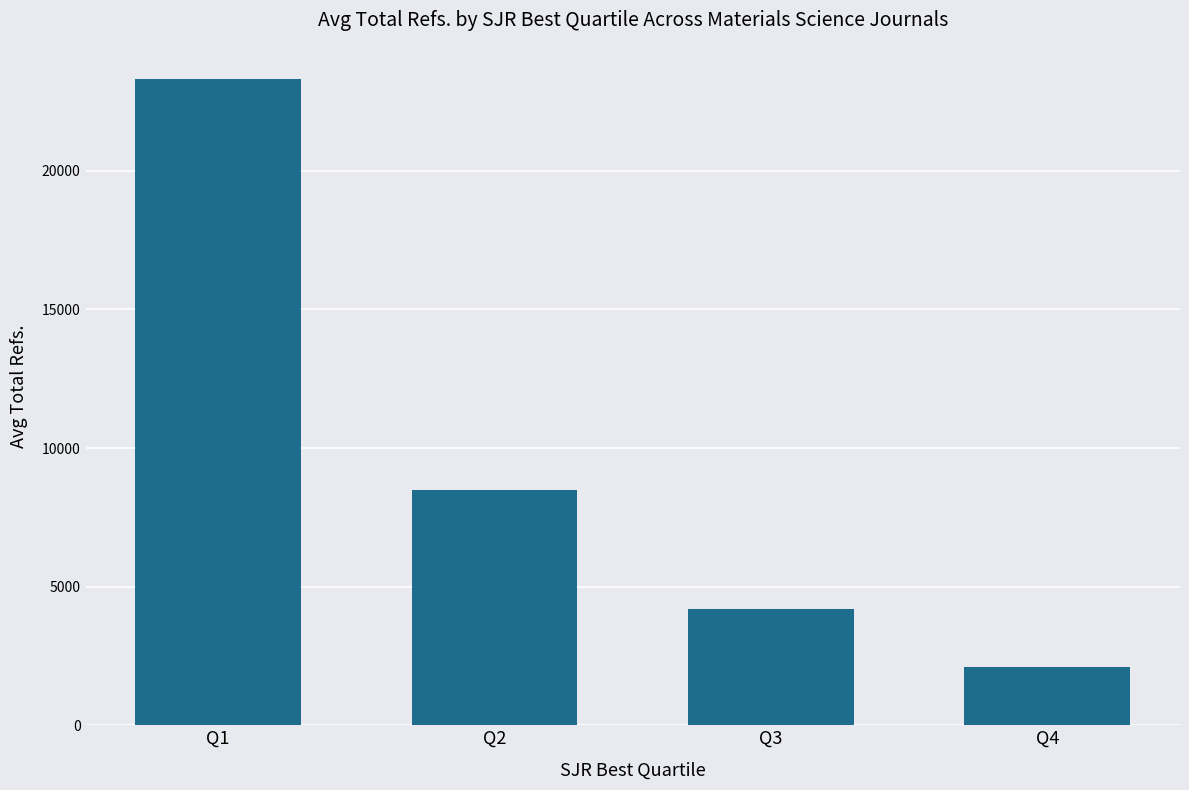

What is the change in value from Q3 to Q4?

-2100